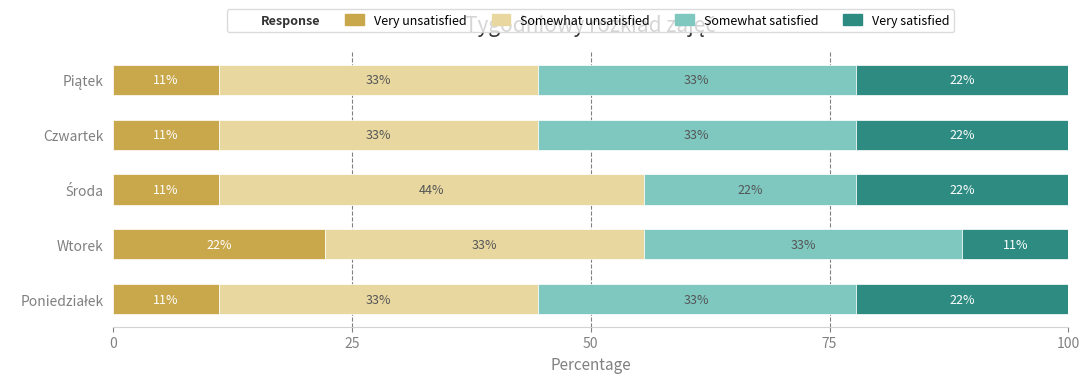

Reading left to right, list all the values displayed in this chart.

Very unsatisfied: 11.1	22.2	11.1	11.1	11.1
Somewhat unsatisfied: 33.3	33.3	44.4	33.3	33.3
Somewhat satisfied: 33.3	33.3	22.2	33.3	33.3
Very satisfied: 22.2	11.1	22.2	22.2	22.2